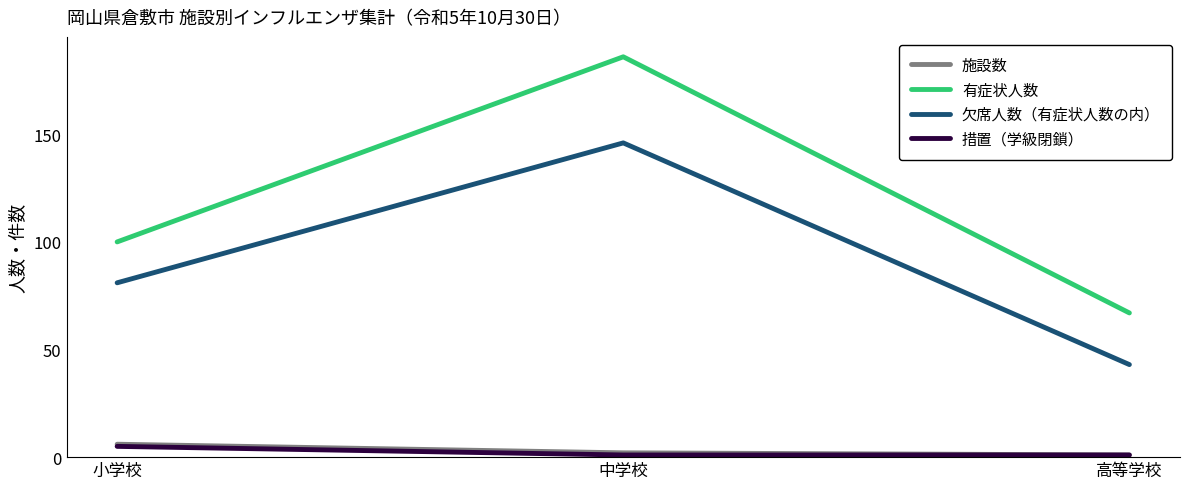

At which label does 欠席人数（有症状人数の内） reach its minimum?

高等学校